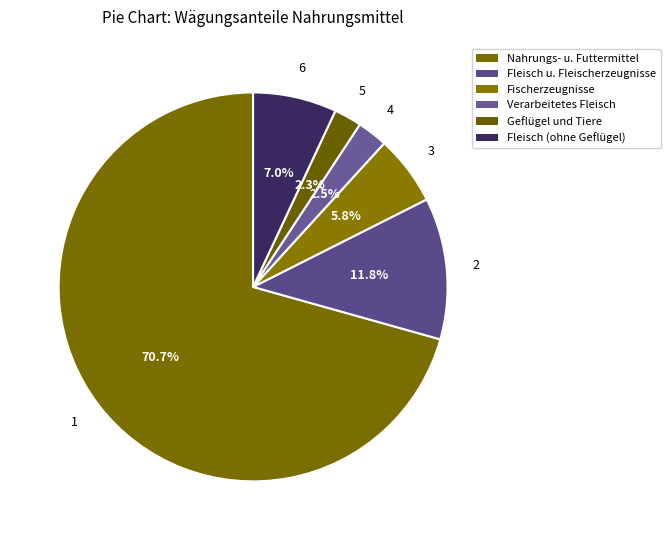

Which category has the smallest portion of the pie?

Geflügel und Tiere